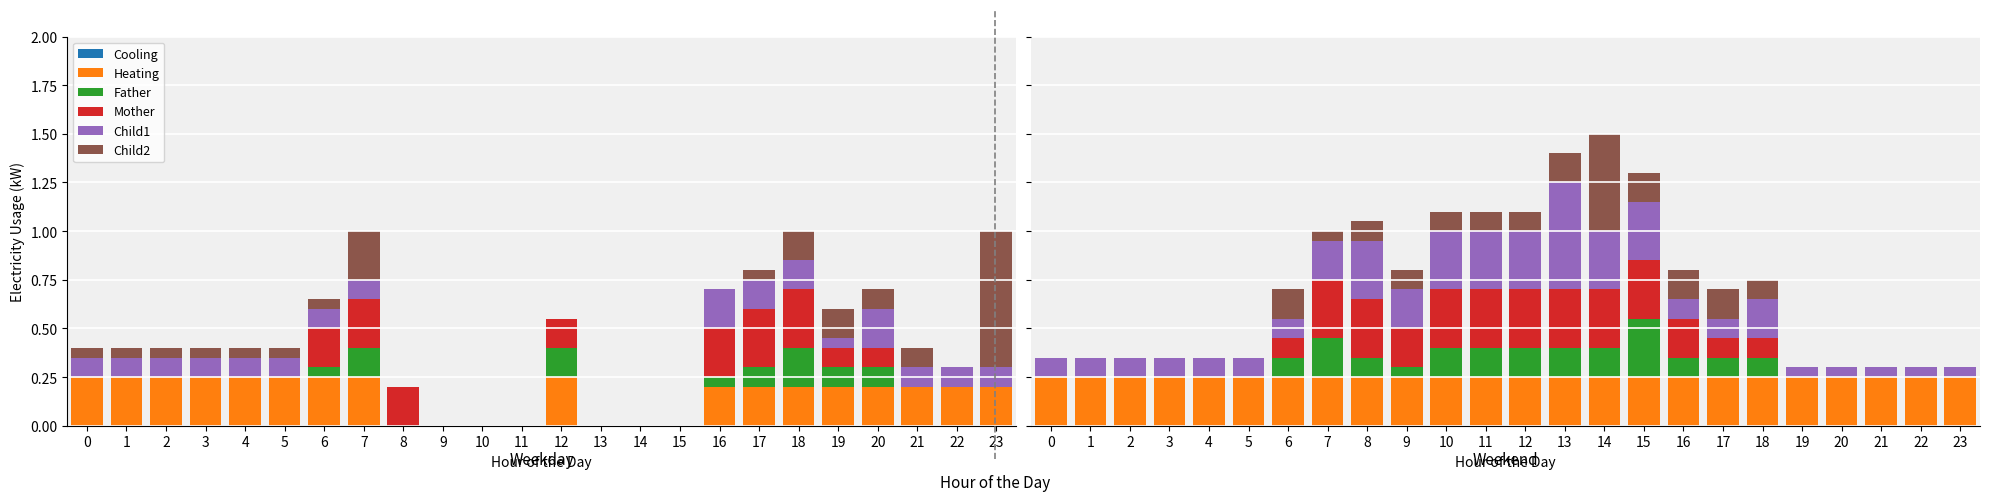

Between 0 and 11, which series saw the biggest shift?

Mother